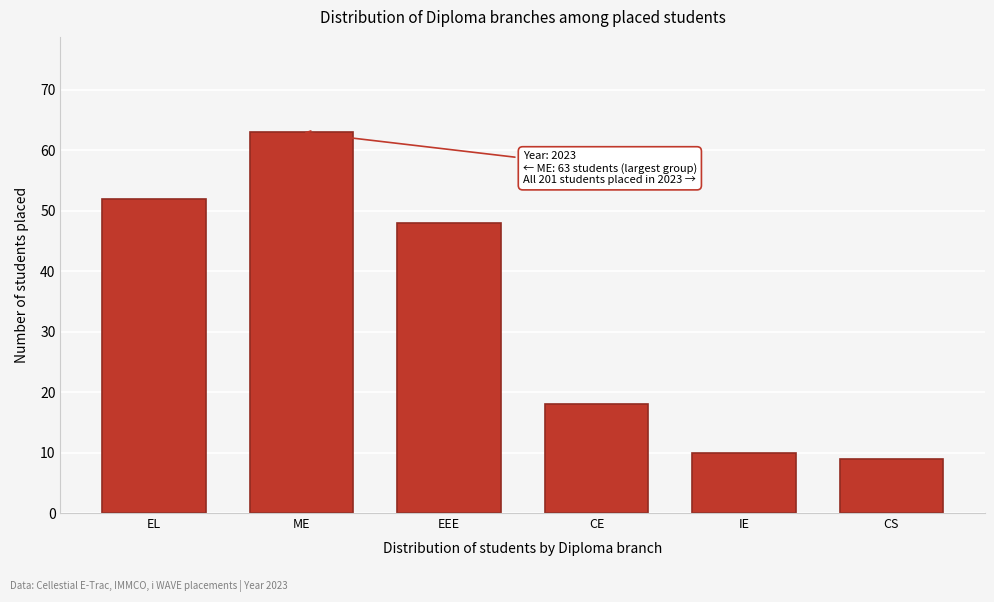

Reading left to right, transcribe all the data shown in this chart.

52	63	48	18	10	9